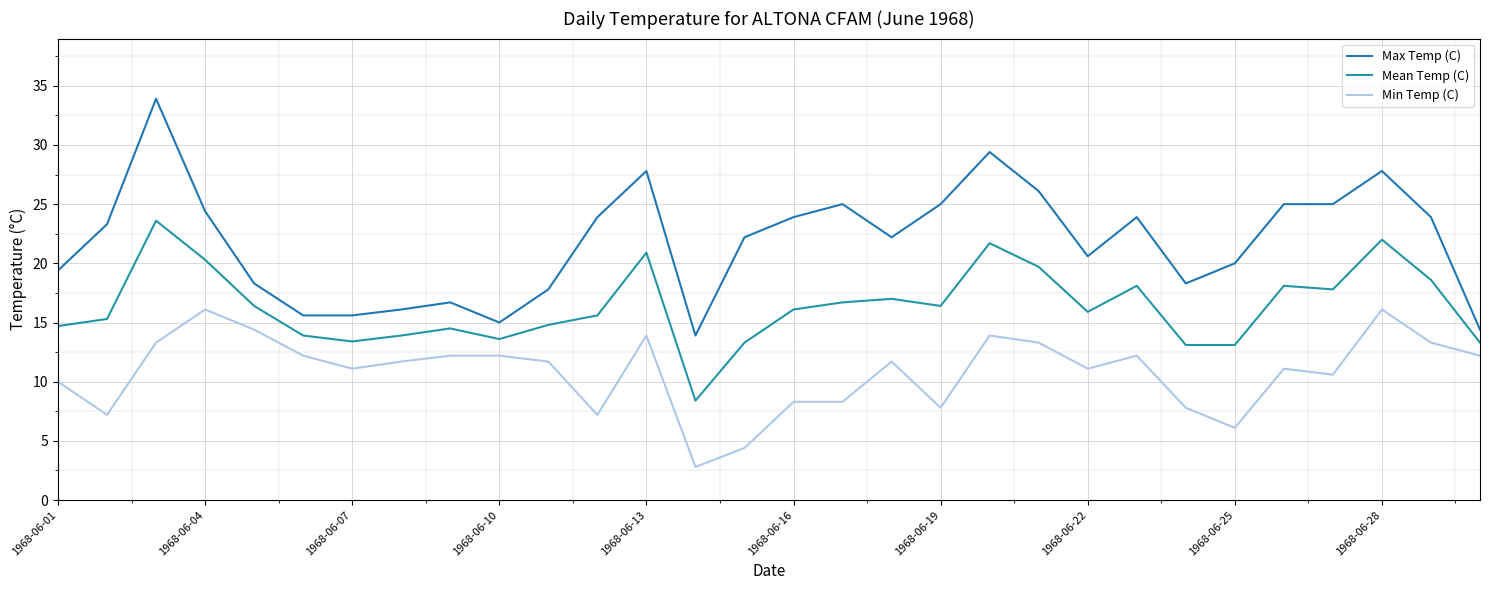

Where is the first local minimum for Mean Temp (C)?

1968-06-07